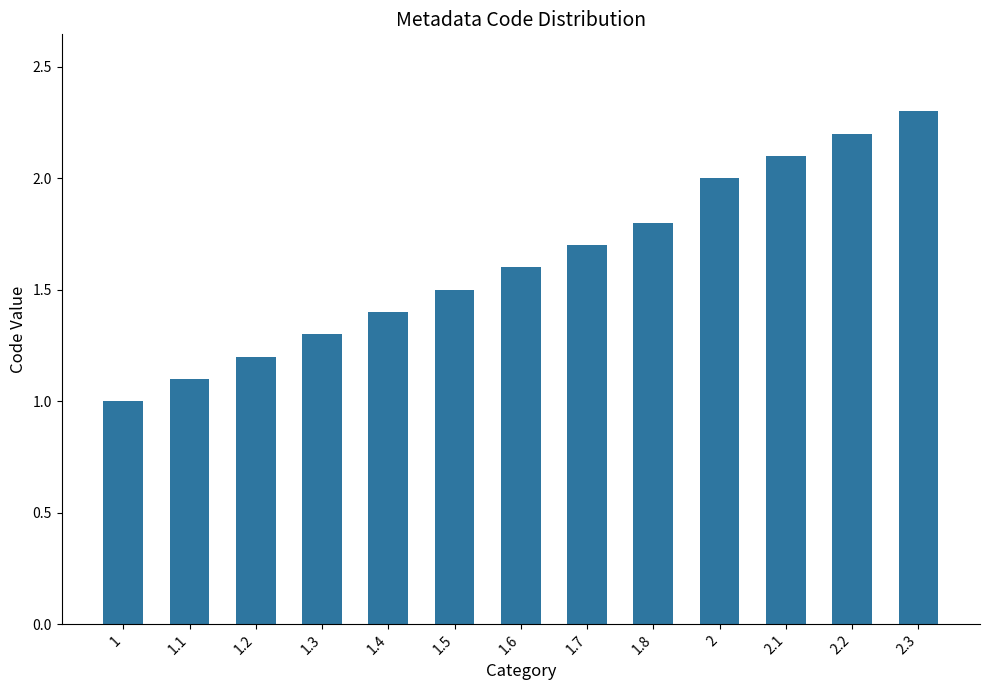

What is the difference between the second highest and minimum values?

1.2